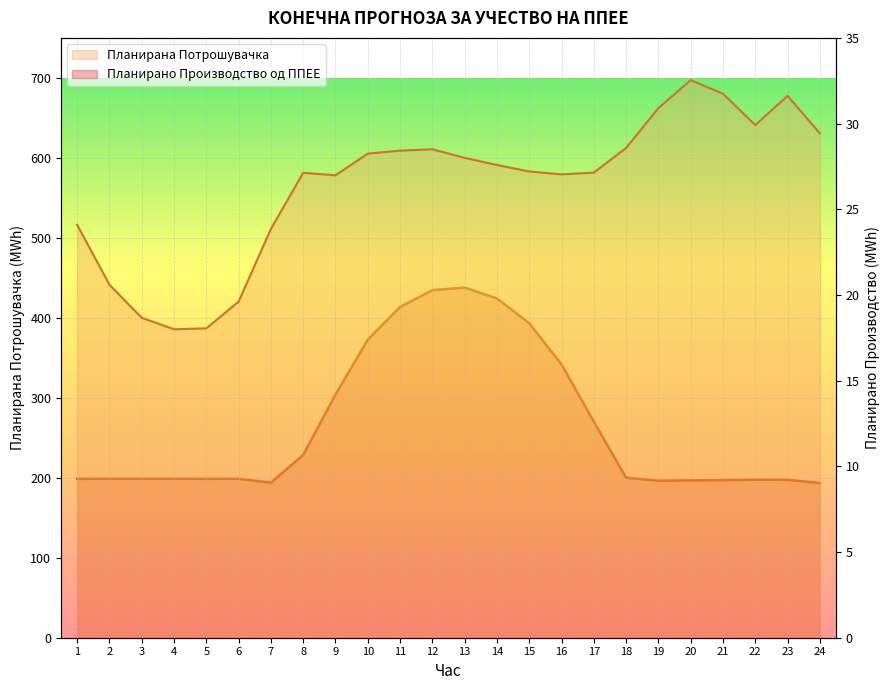

At which category is the sum across all series the highest?

20